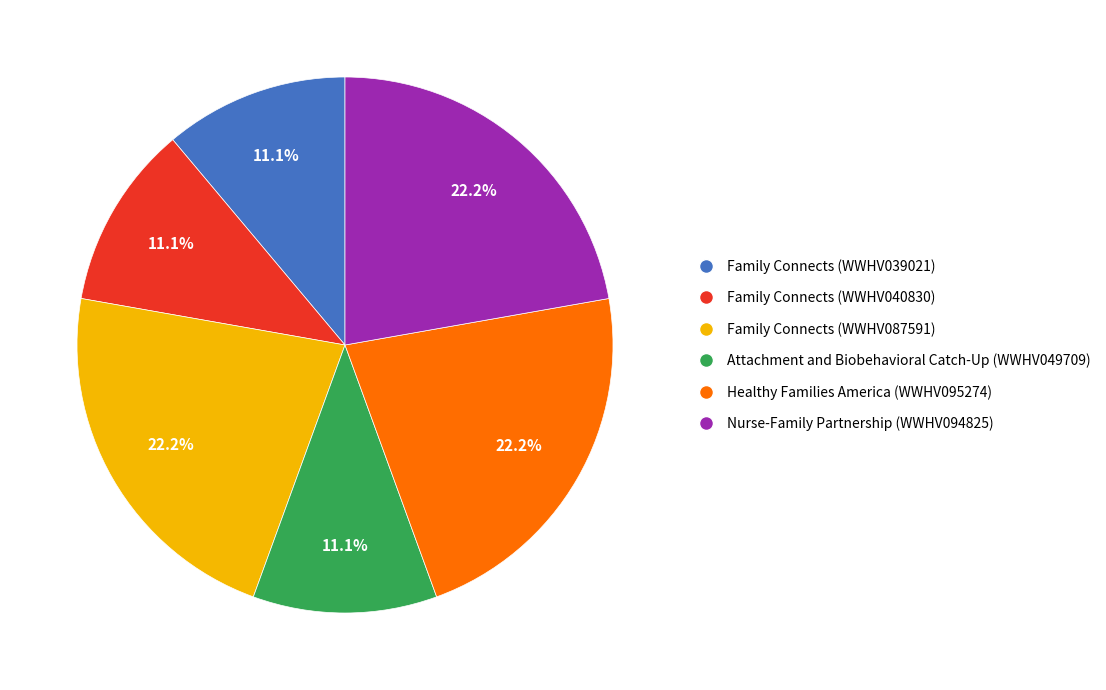

Does Family Connects (WWHV040830) represent more than half of the total?

No